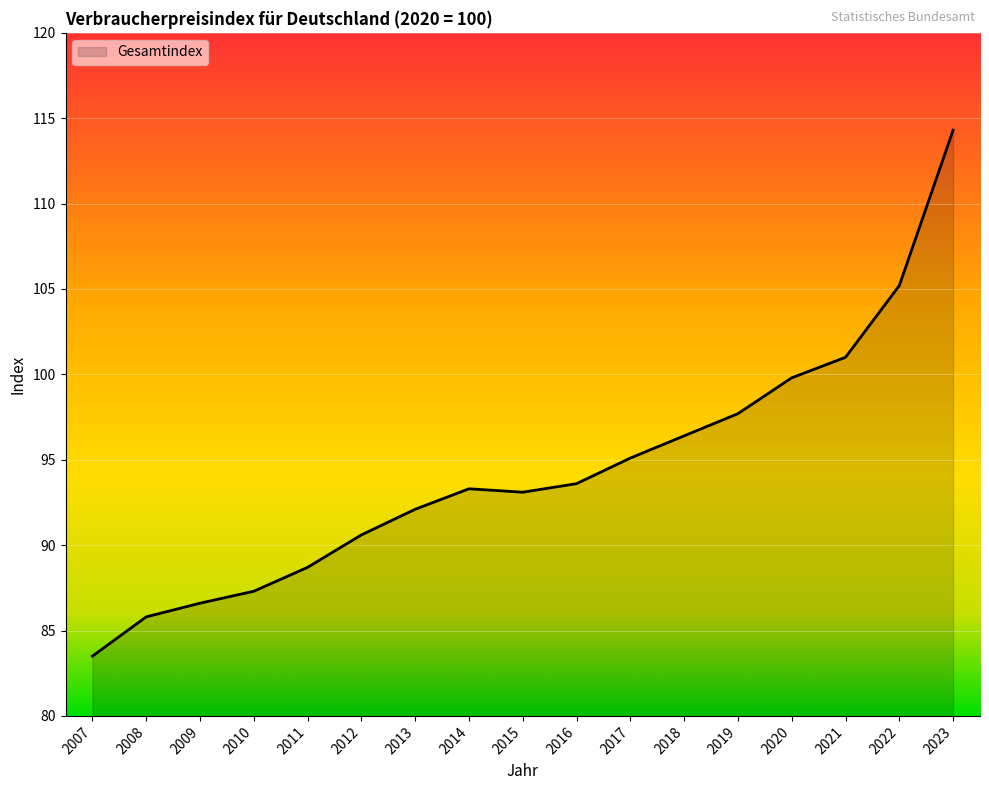

What is the change in value from 2007 to 2008?

+2.3